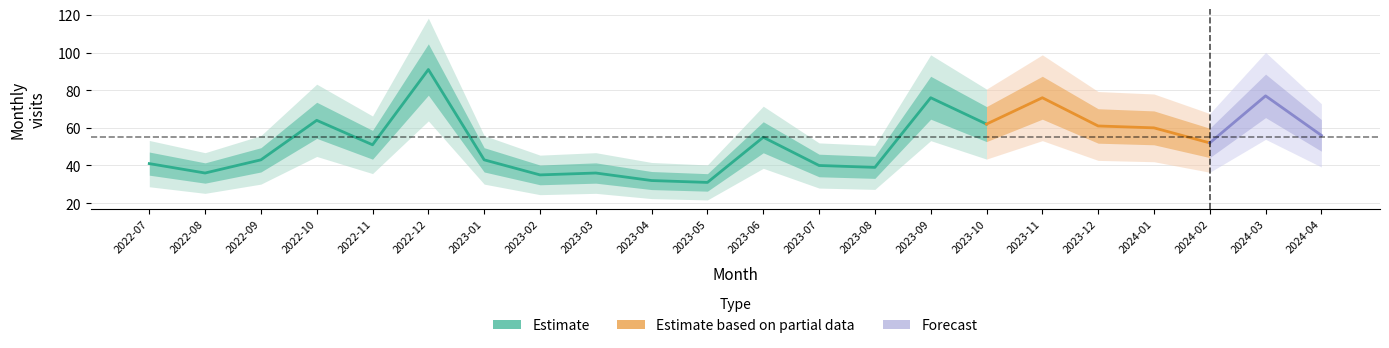

Reading right to left, transcribe all the data shown in this chart.

56	77	52	60	61	76	62	76	39	40	55	31	32	36	35	43	91	51	64	43	36	41